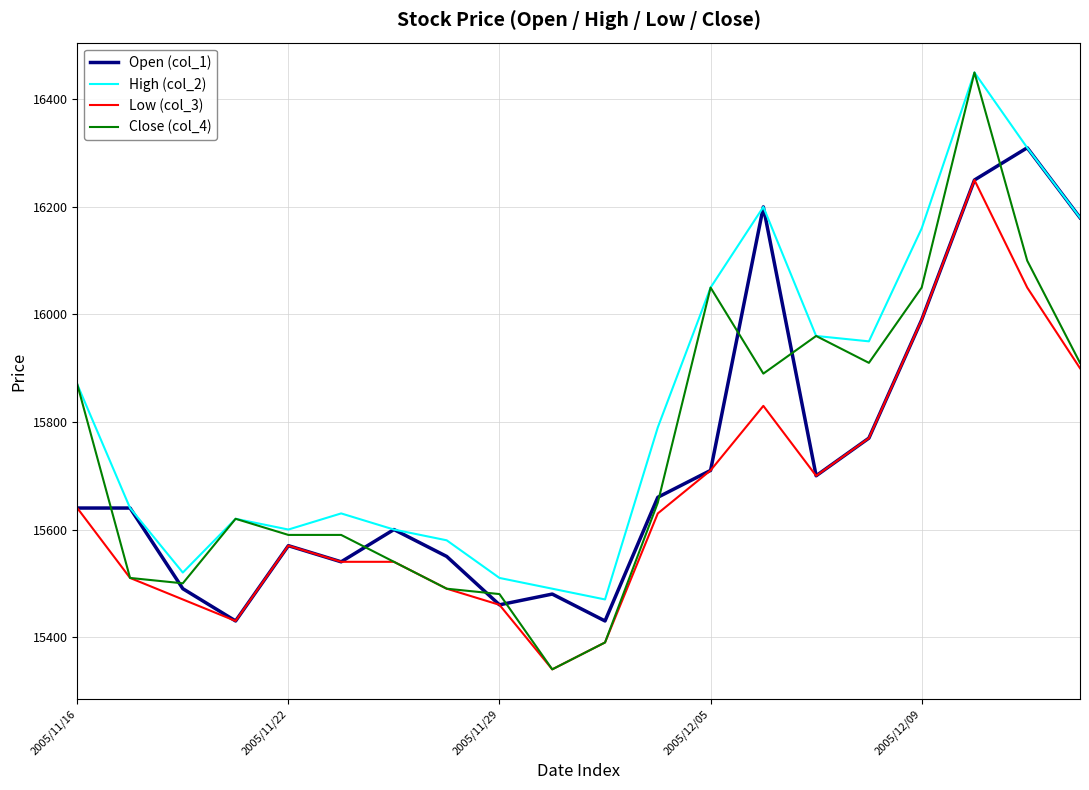

What is the lowest value of the Close (col_4) series?

15340